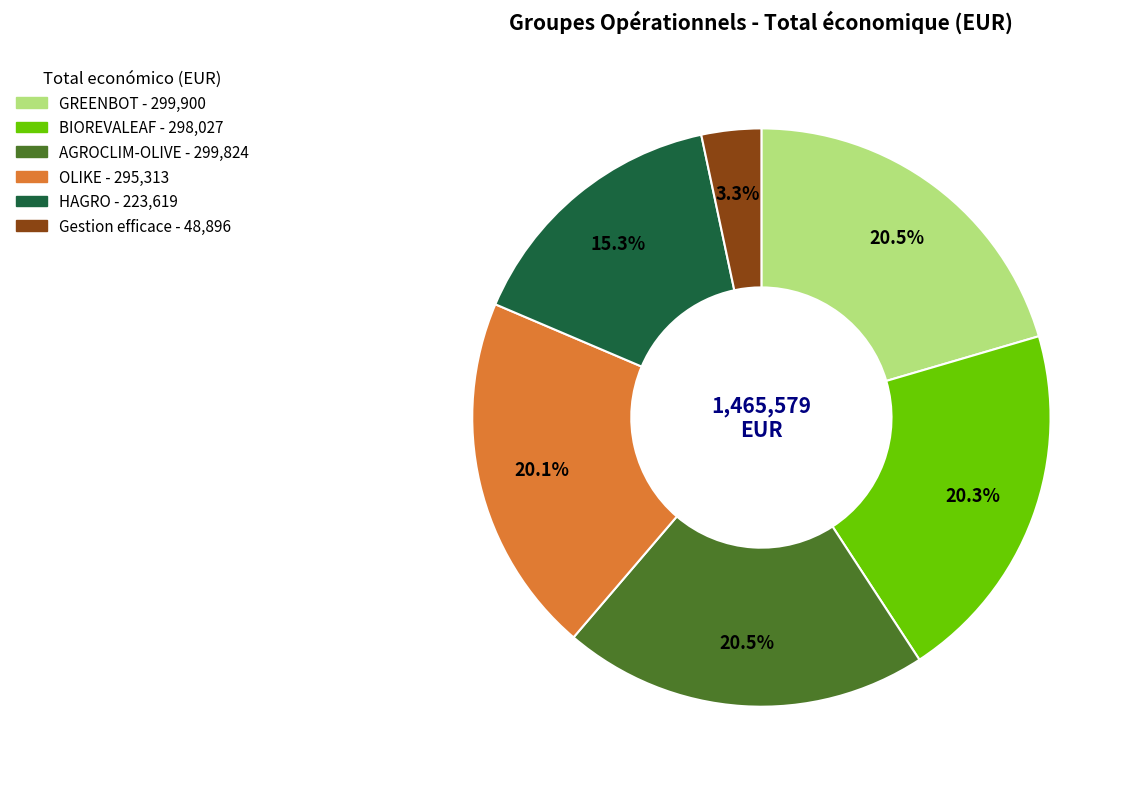

What is the smallest slice in the pie chart?

Gestion efficace